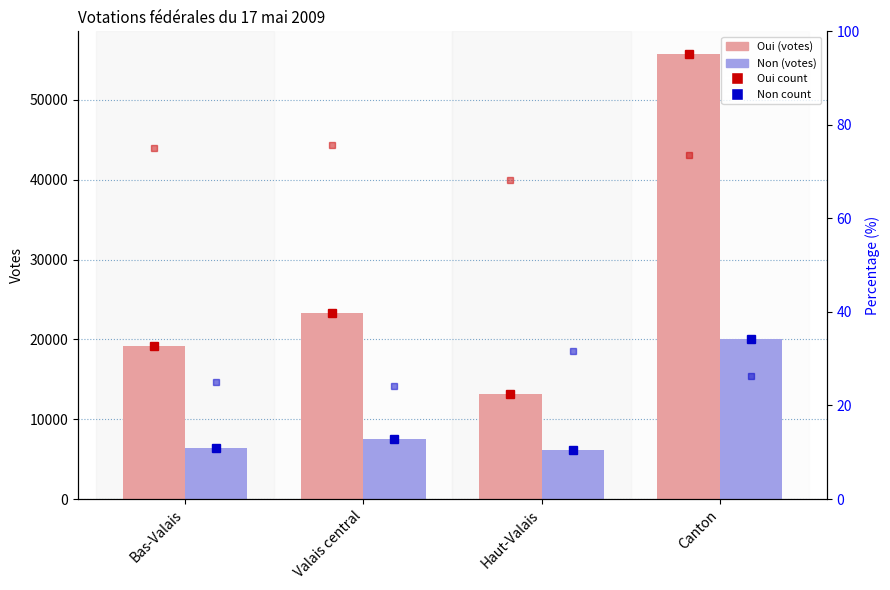

What is the label of the 4th bar from the right?

Bas-Valais